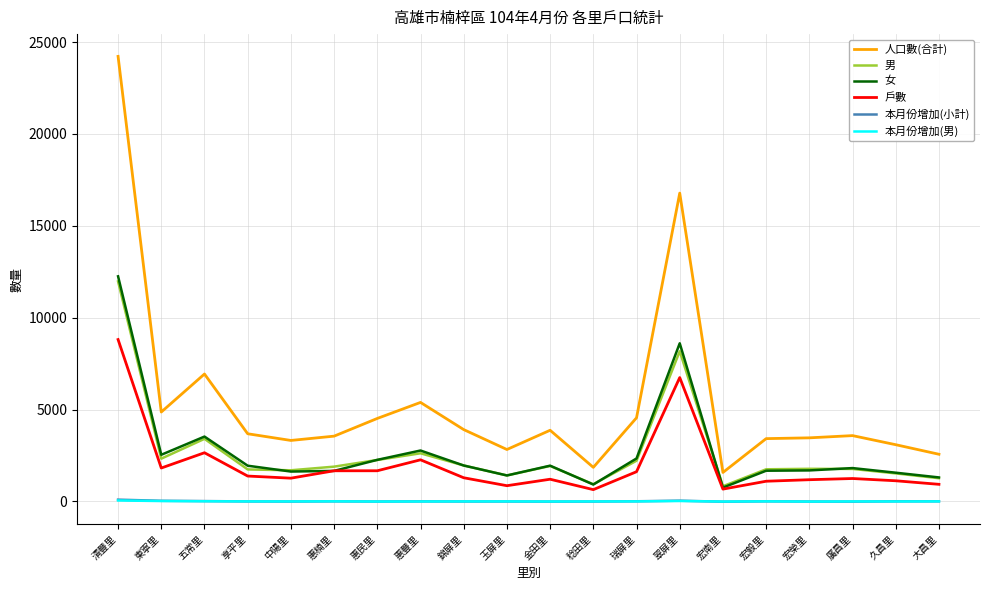

Is this an area chart (filled region under the line)?

No